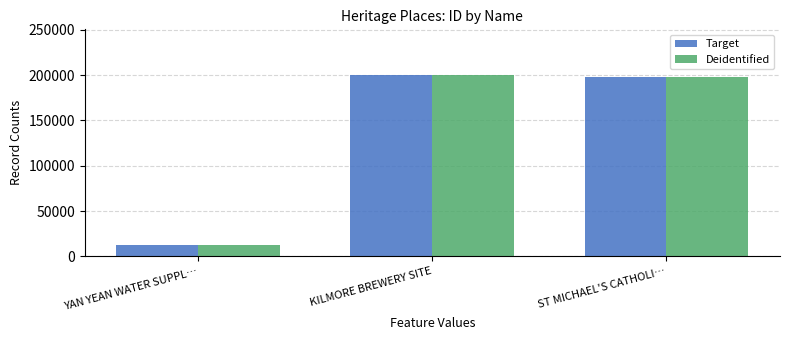

At which category is the sum across all series the highest?

KILMORE BREWERY SITE